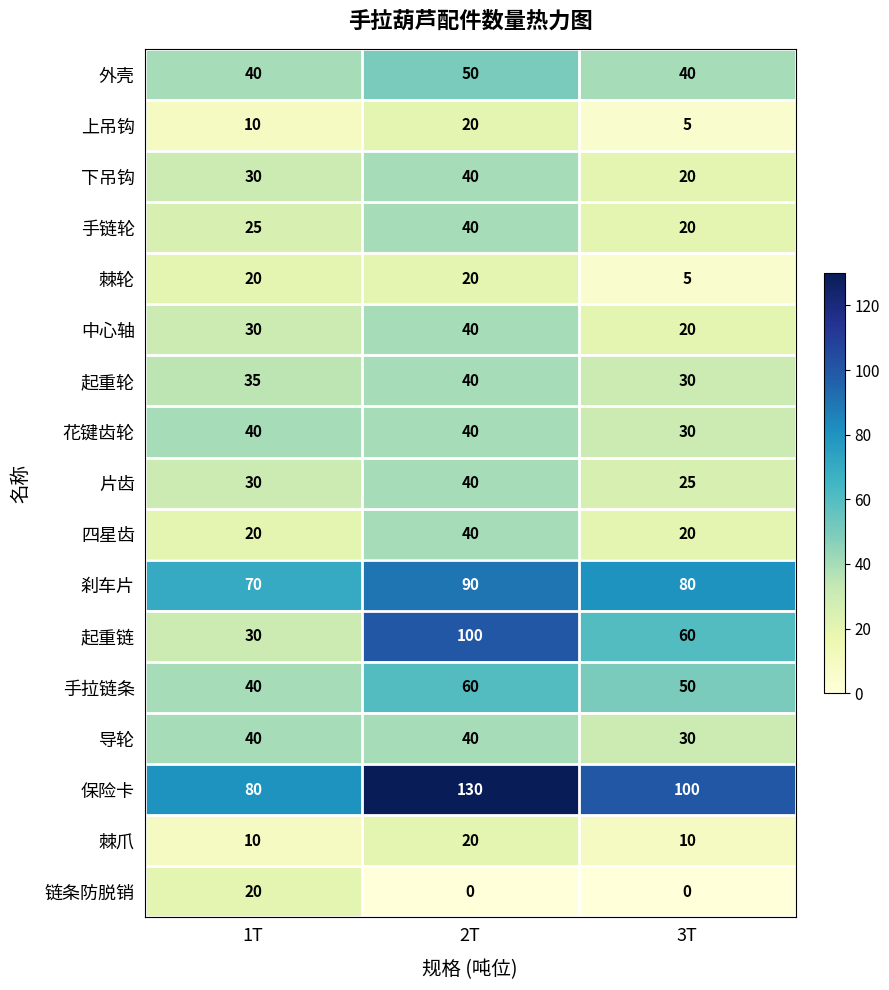

What is the maximum value shown in the chart?

130